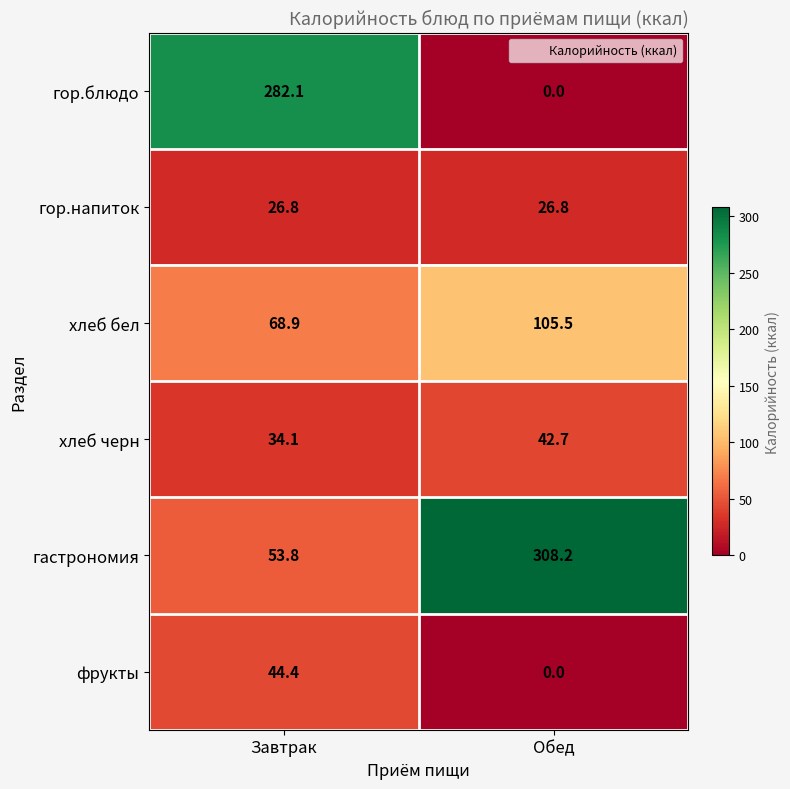

How many data points in гастрономия are above 308?

1